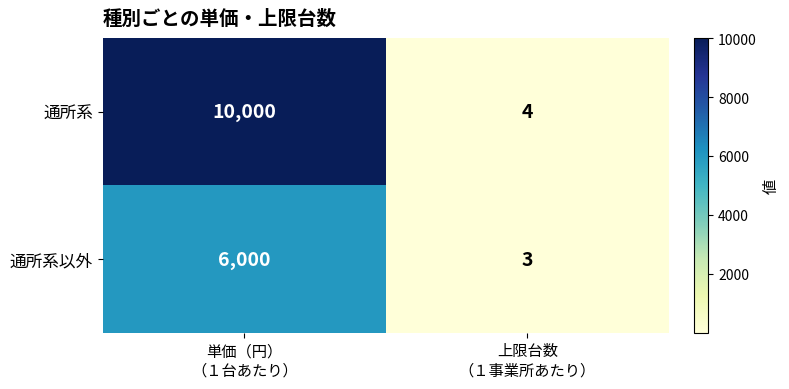

Rank the series at 単価（円）
（１台あたり） from highest to lowest value.

通所系, 通所系以外